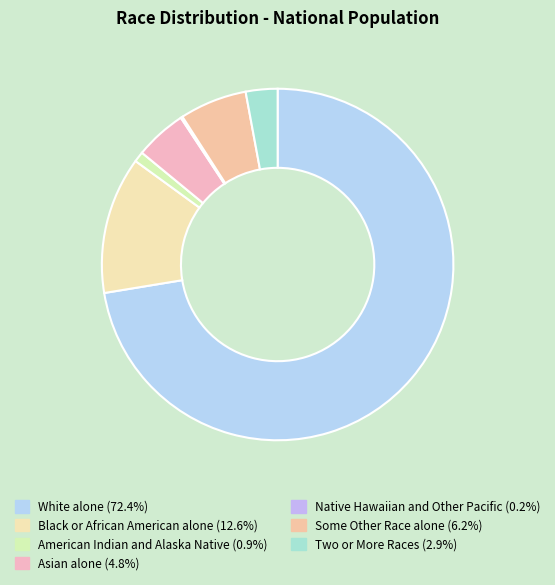

Which slice represents more than half of the pie?

White alone